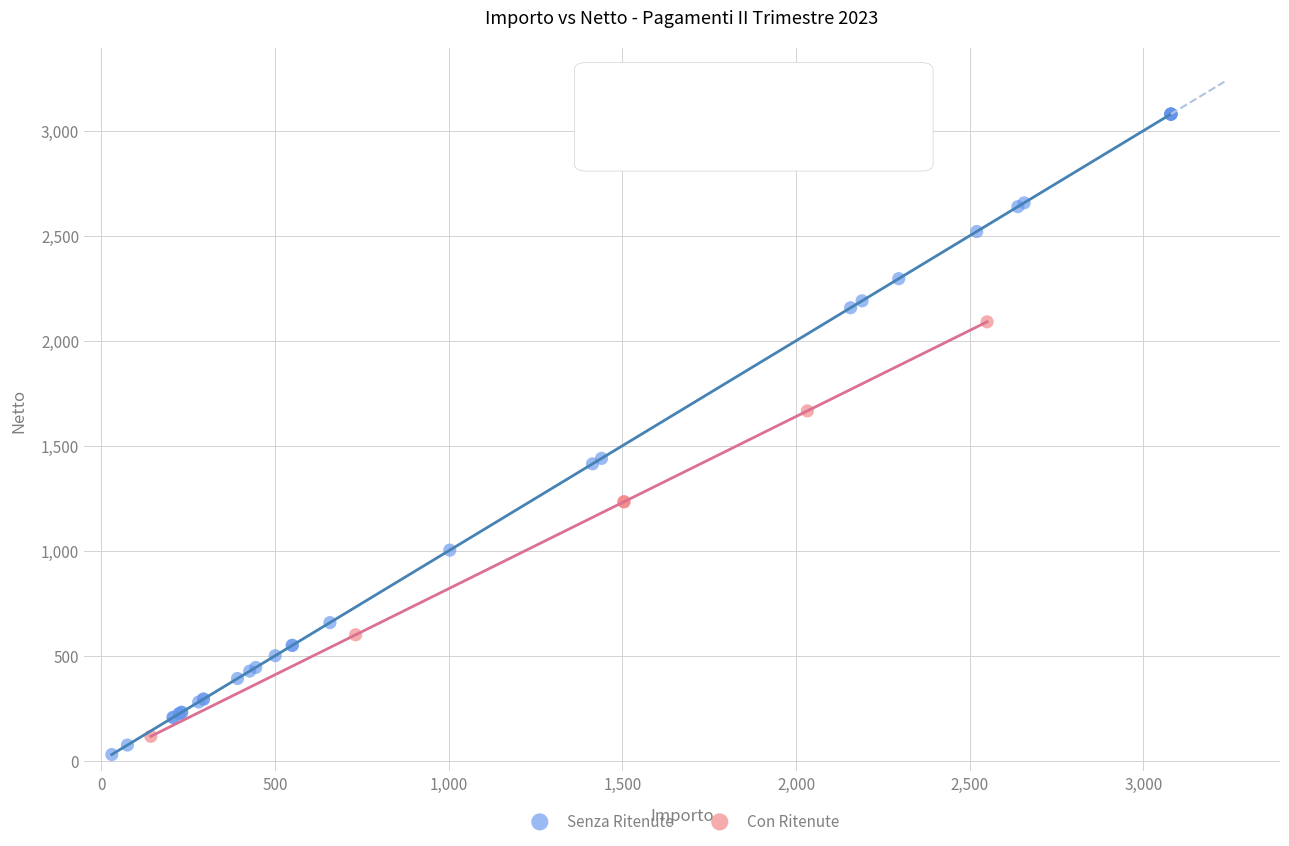

Which series has the largest Y range (max minus min)?

Senza Ritenute